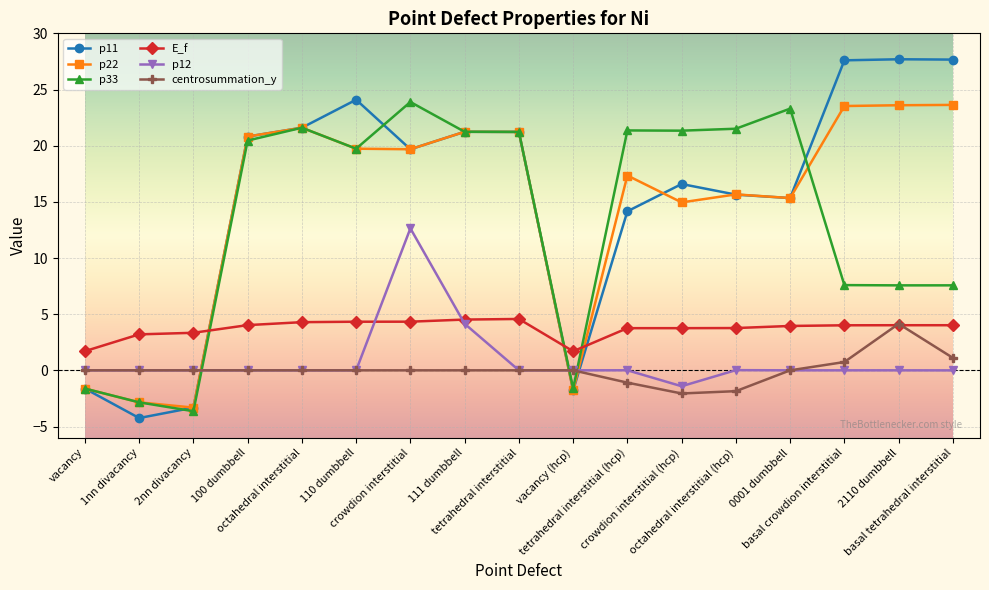

What are all the series names shown in the legend?

p11, p22, p33, E_f, p12, centrosummation_y